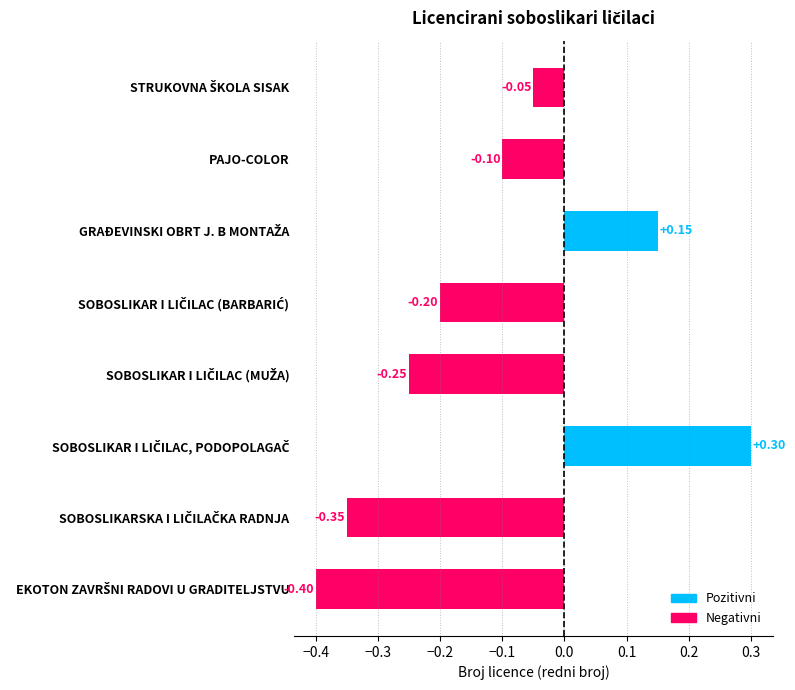

What is the difference between the maximum and minimum values?

0.7